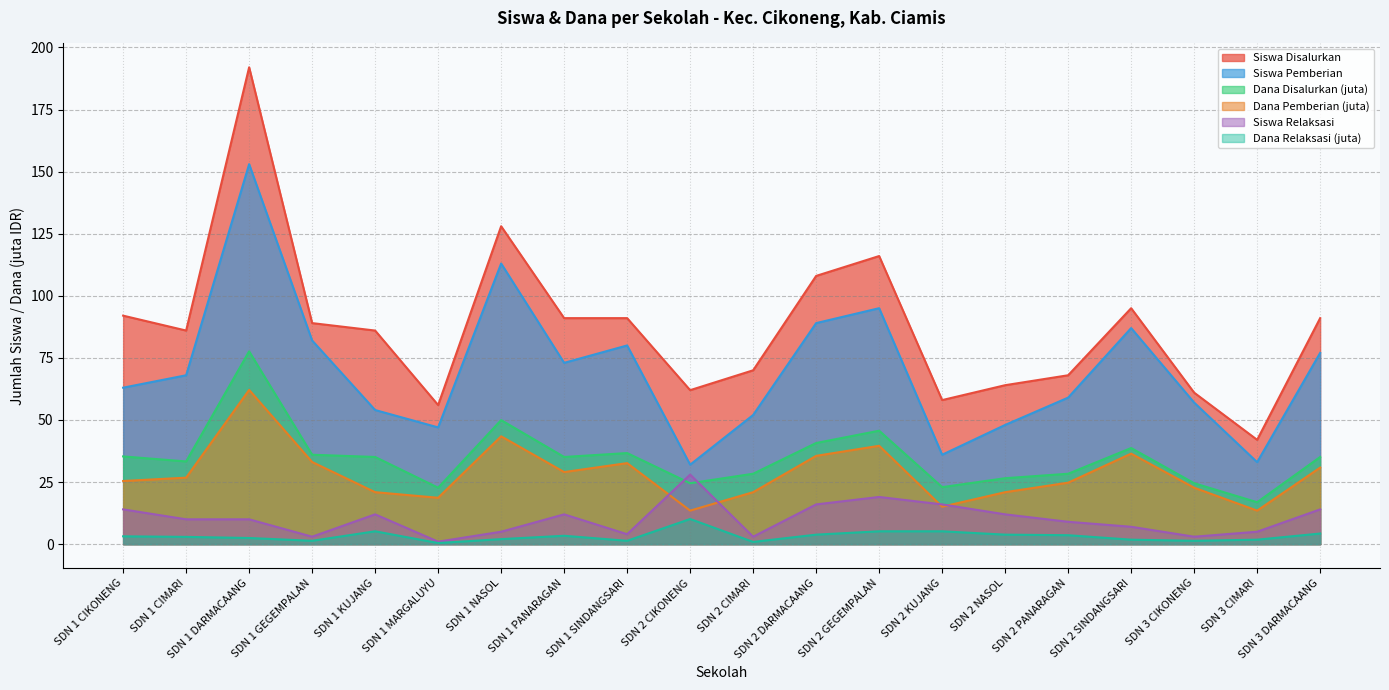

What is the difference between the highest and lowest values at SDN 2 KUJANG?

52.8